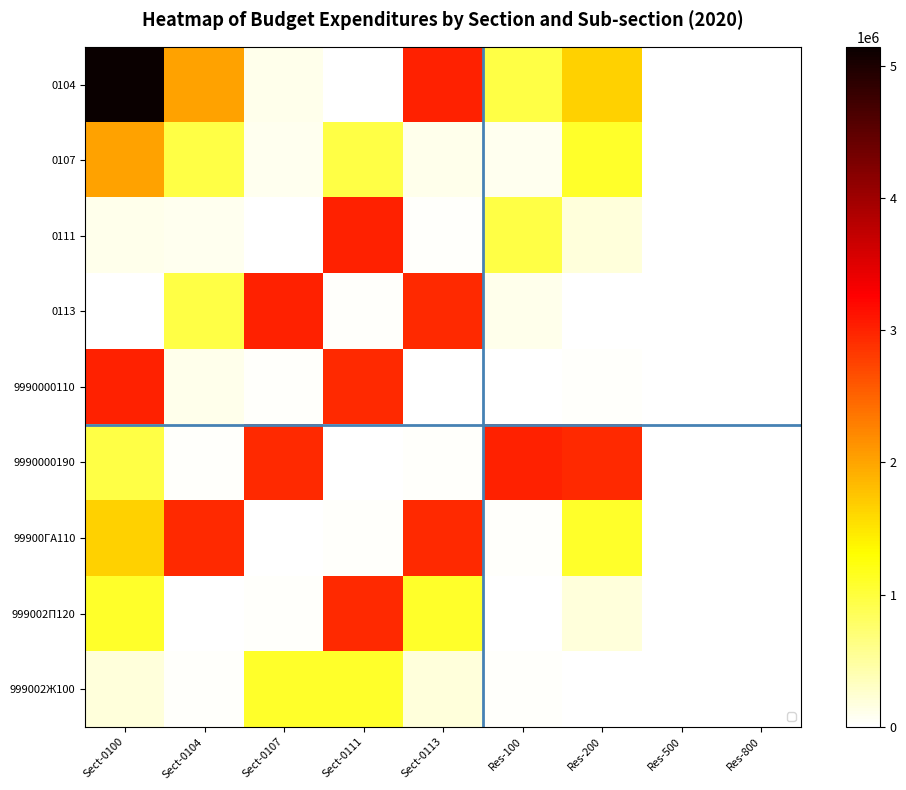

Rank the categories by 999002Ж100 value from highest to lowest.

Sect-0107, Sect-0111, Sect-0100, Sect-0113, Sect-0104, Res-100, Res-200, Res-500, Res-800